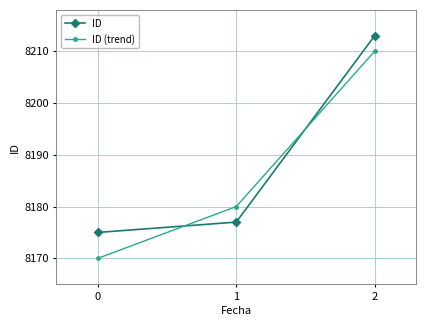

What is the spread (max minus min) of values at 2?

3